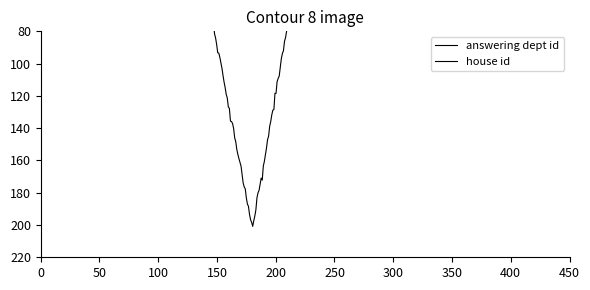

What are all the series names shown in the legend?

answering dept id, house id